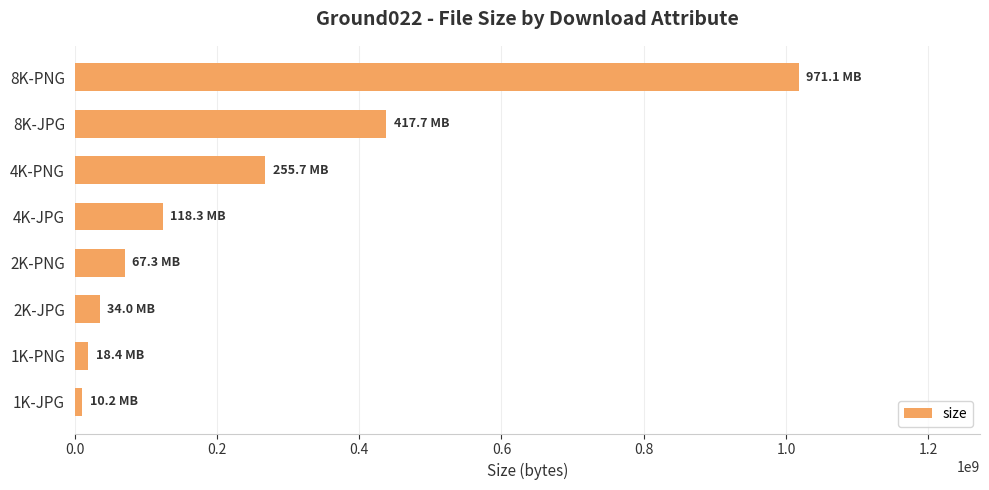

Are the bars grouped side by side (vs. stacked)?

No